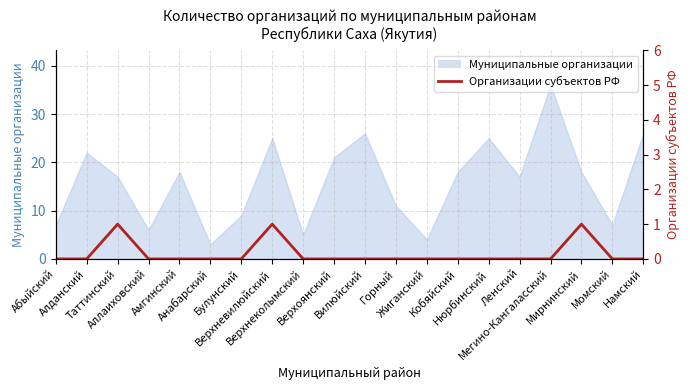

What position from the right is Алданский?

19